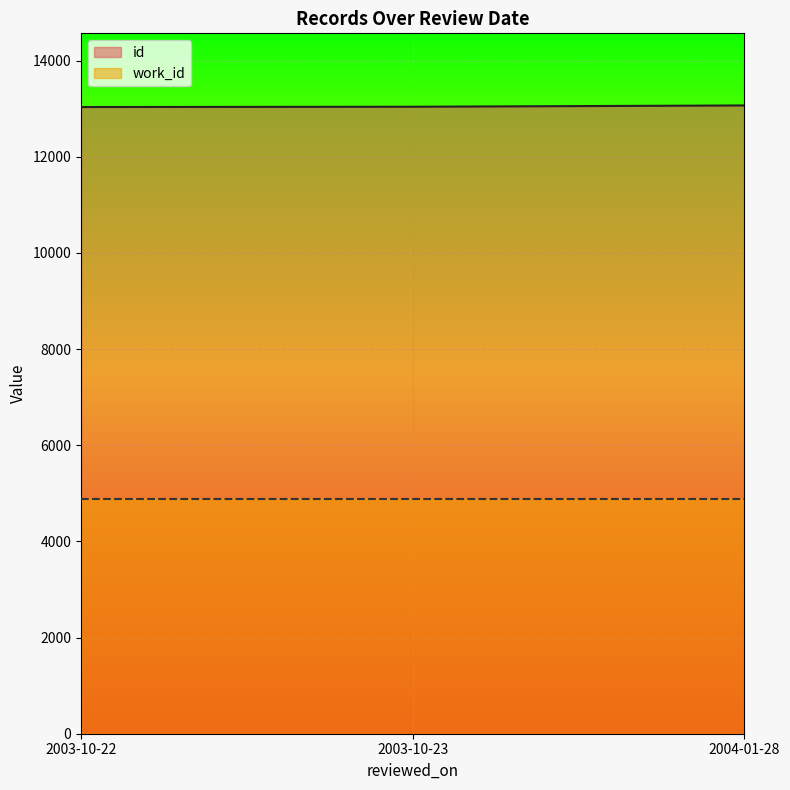

What is the sum of the id values at 2004-01-28 and 2003-10-22?

26103